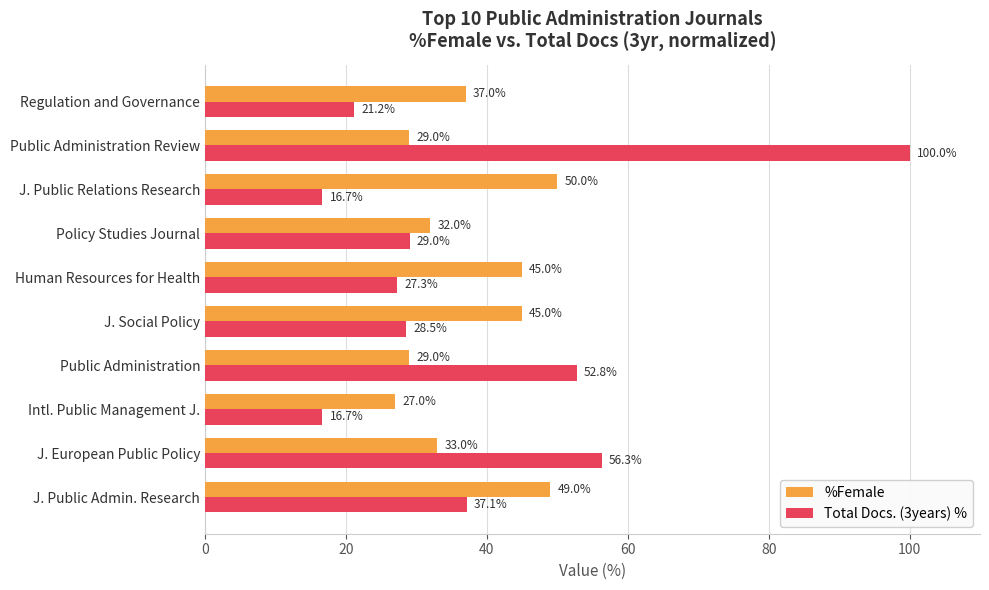

How many data points in Total Docs. (3years) % are above 29?

5